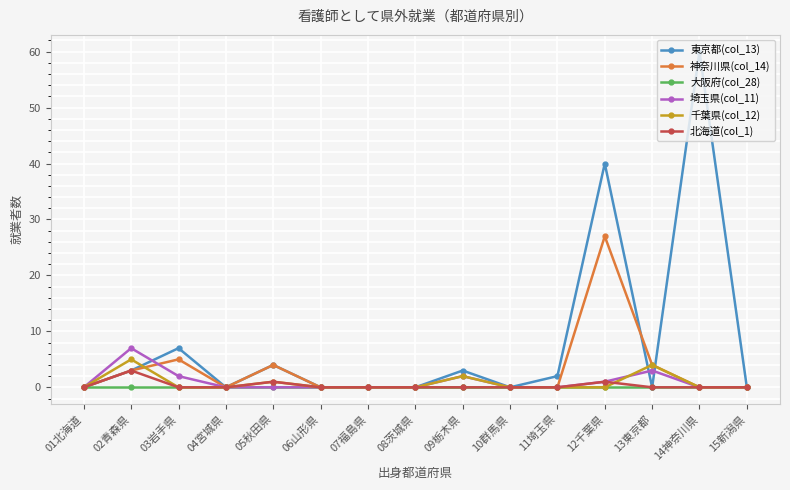

How many distinct data groups are displayed?

6